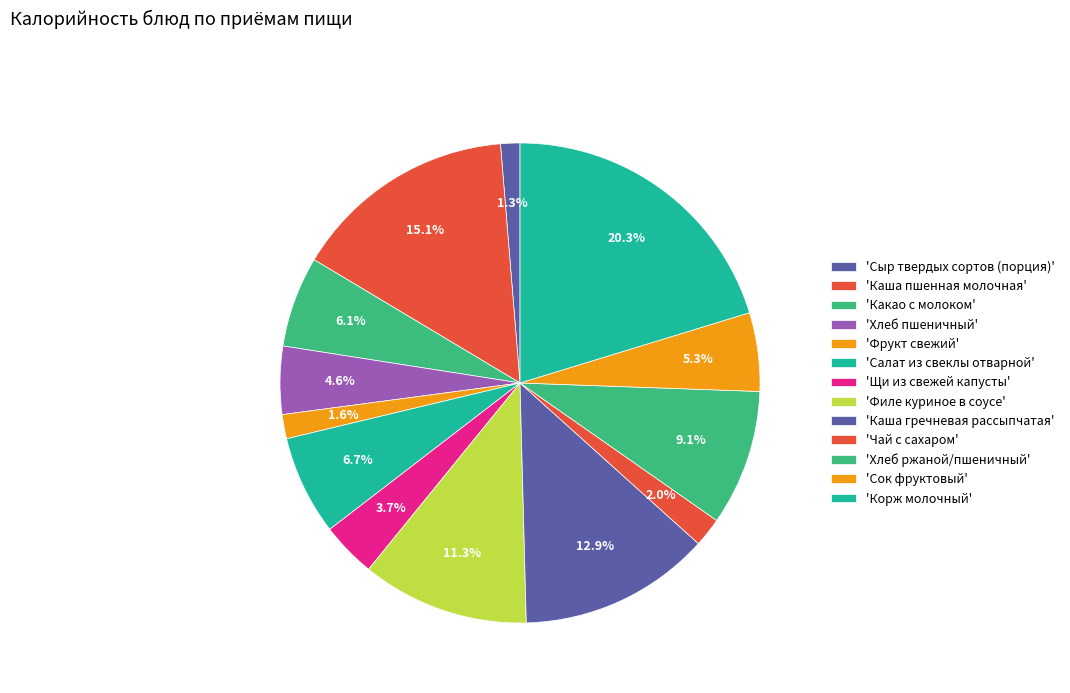

How many slices are in this pie chart?

13